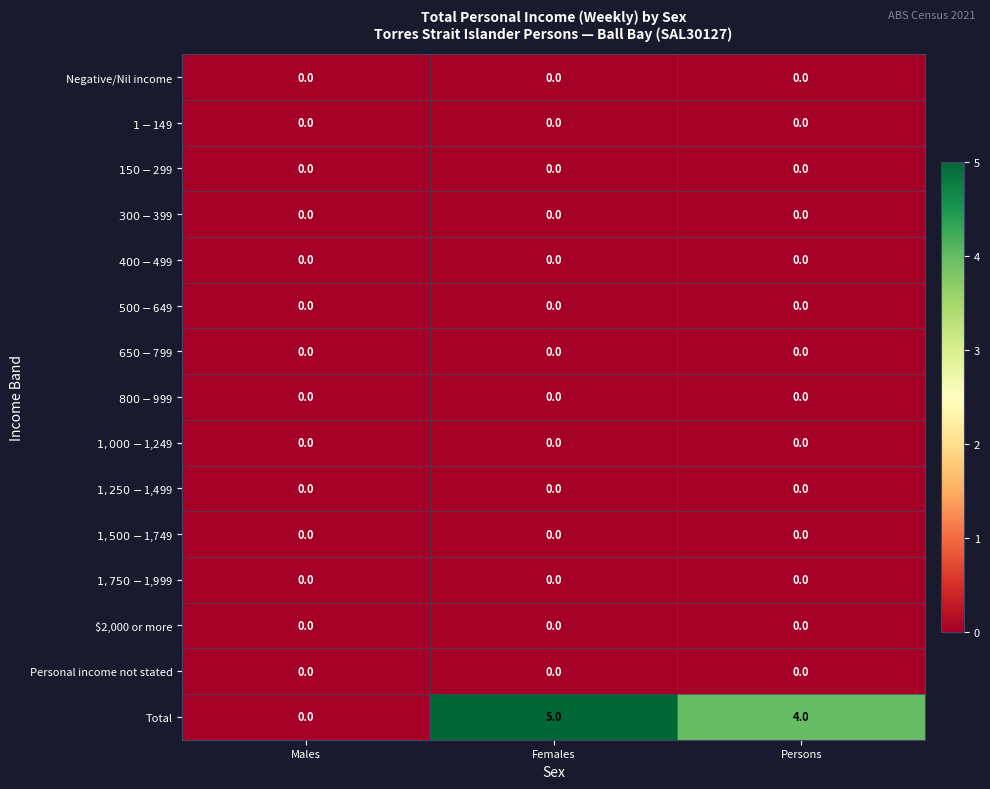

True or false: Negative/Nil income has a value of 0 at Persons.

True